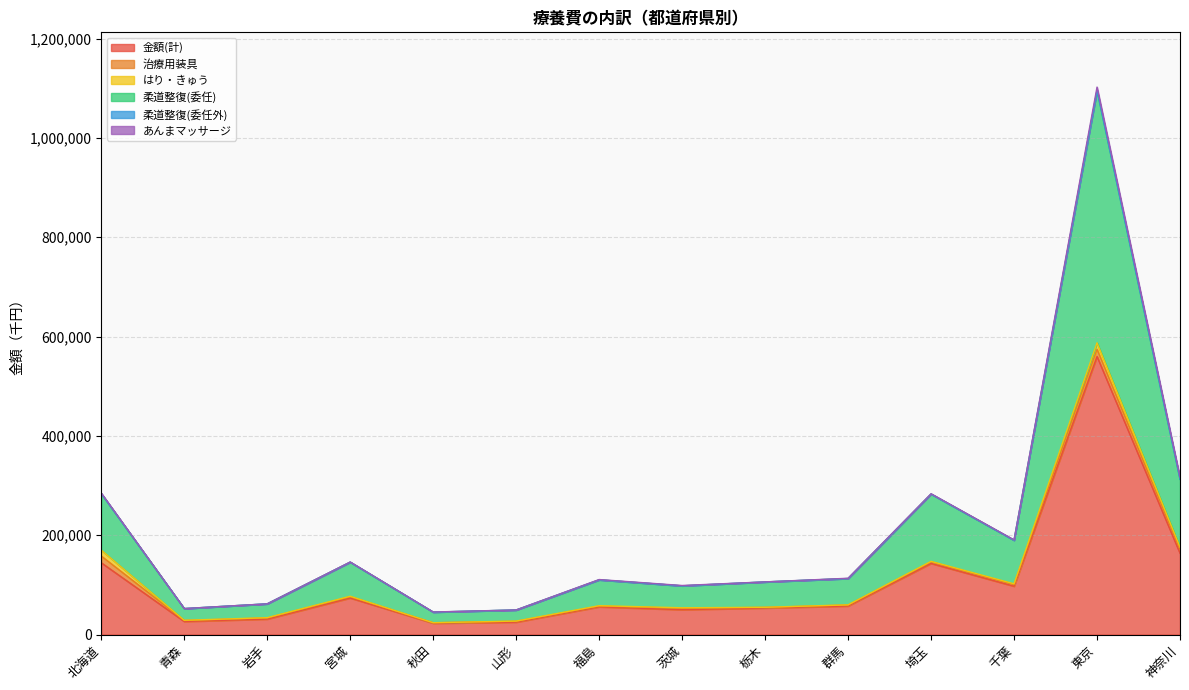

True or false: はり・きゅう has a value of 770.2 at 岩手.

False